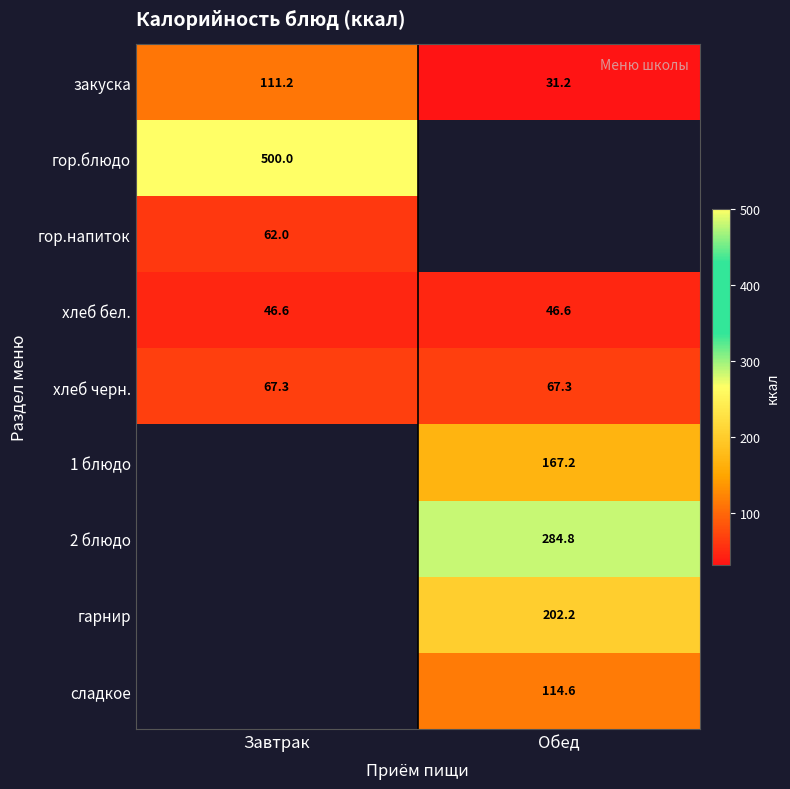

Is the value of сладкое at Обед greater than the value of гор.напиток at Завтрак?

Yes